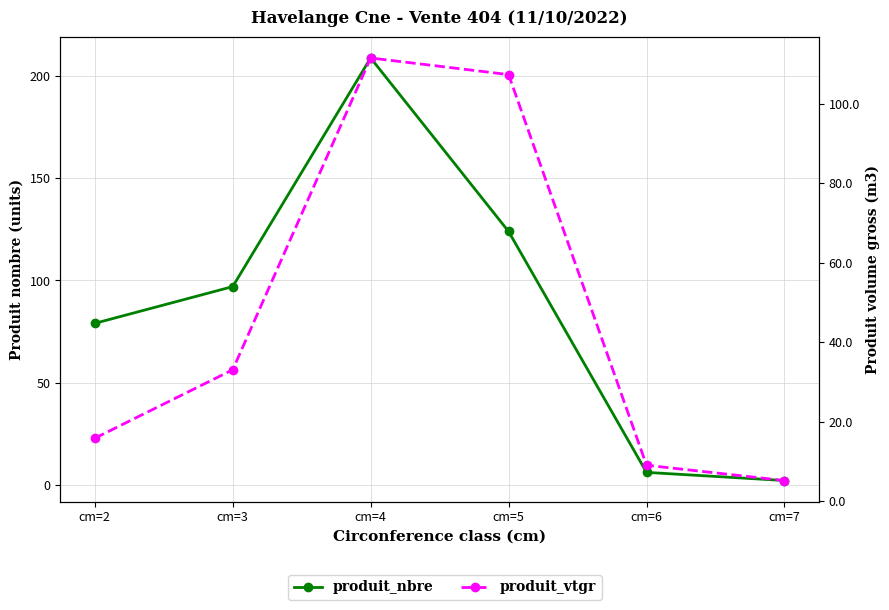

List the series in order of their peak value, highest first.

produit_nbre, produit_vtgr